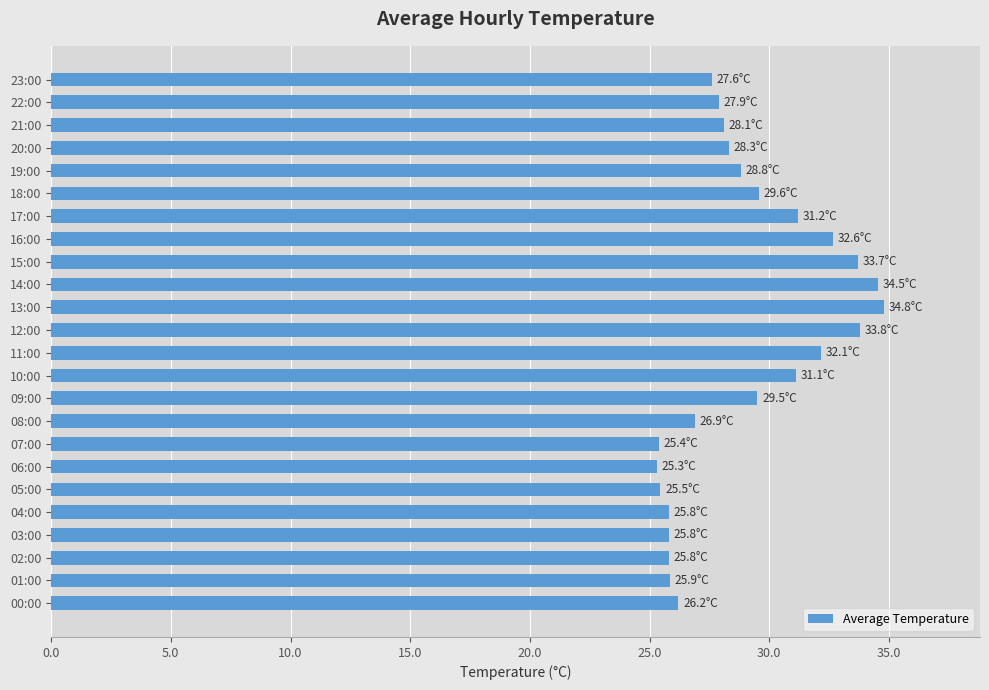

Approximately how many times larger is the value at 14:00 compared to 04:00?

1.3